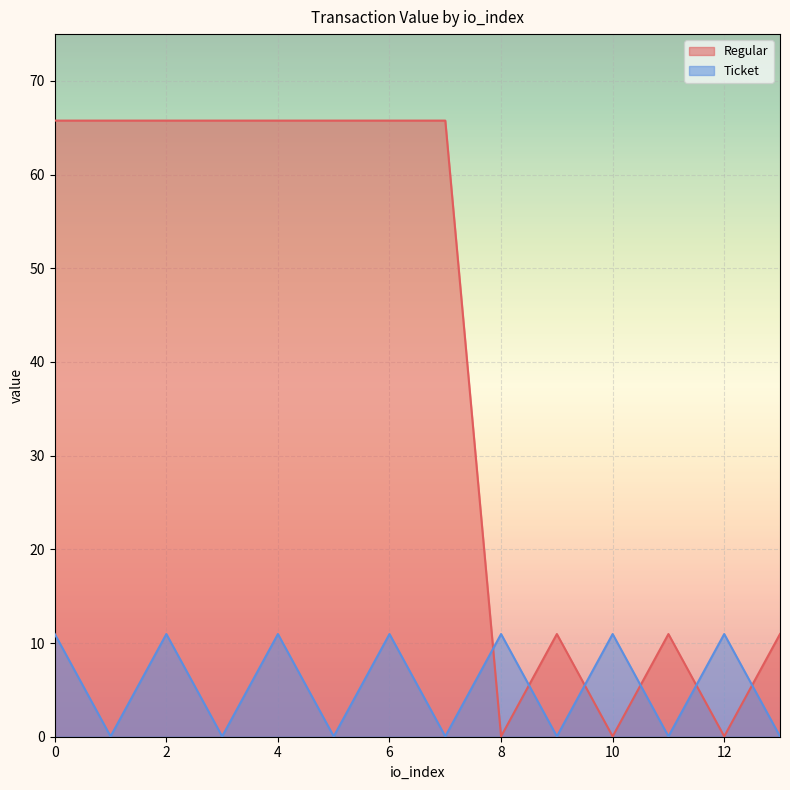

What is the maximum value shown in the chart?

65.8